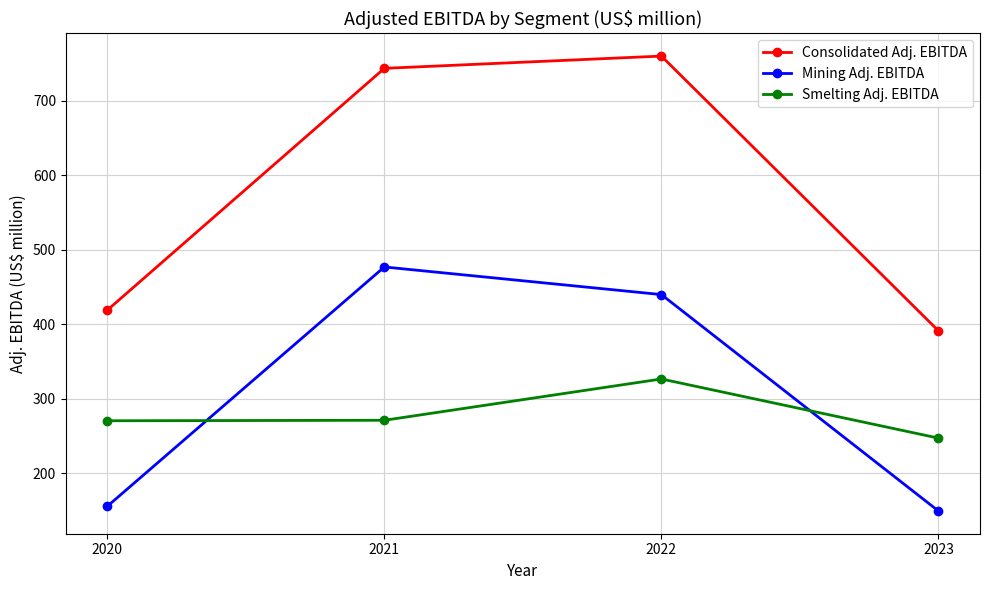

At which category does Consolidated Adj. EBITDA reach its first local peak?

2022